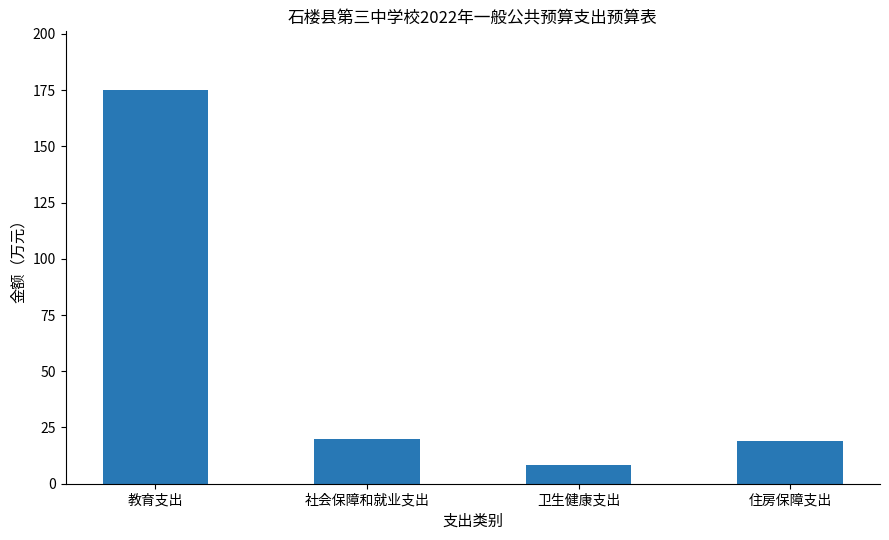

Reading left to right, what are all the values shown in this chart?

教育支出=174.9	社会保障和就业支出=20.1	卫生健康支出=8.2	住房保障支出=19.0